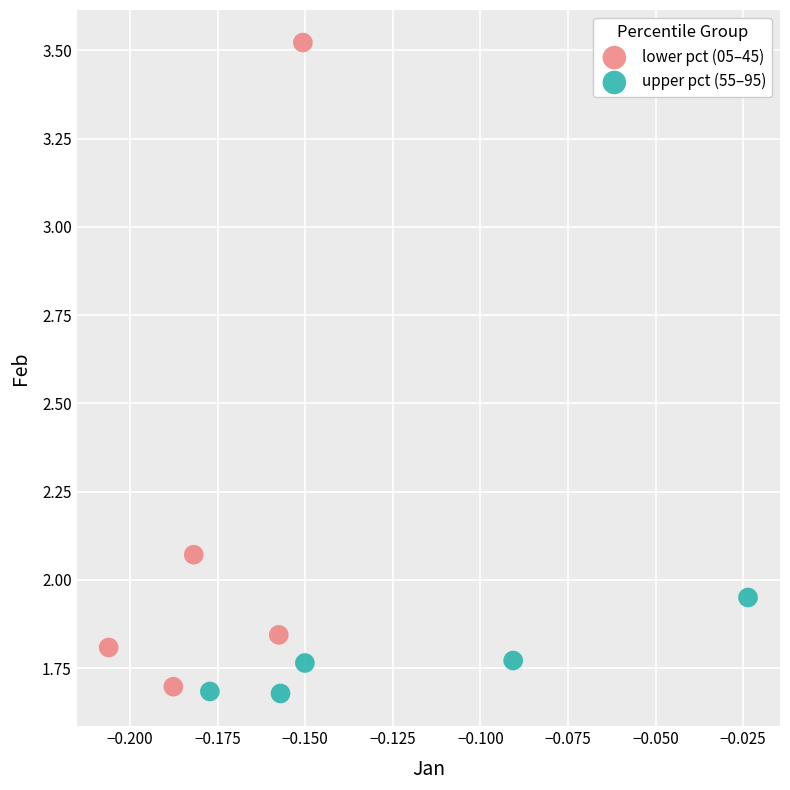

Which series has the largest Y range (max minus min)?

lower pct (05–45)